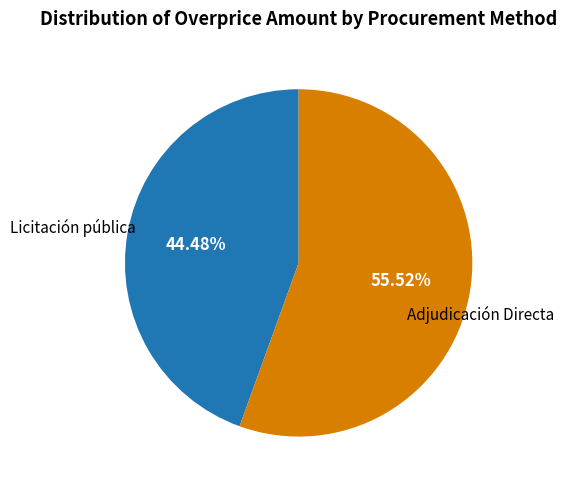

Rank the categories by value from lowest to highest.

Licitación pública, Adjudicación Directa